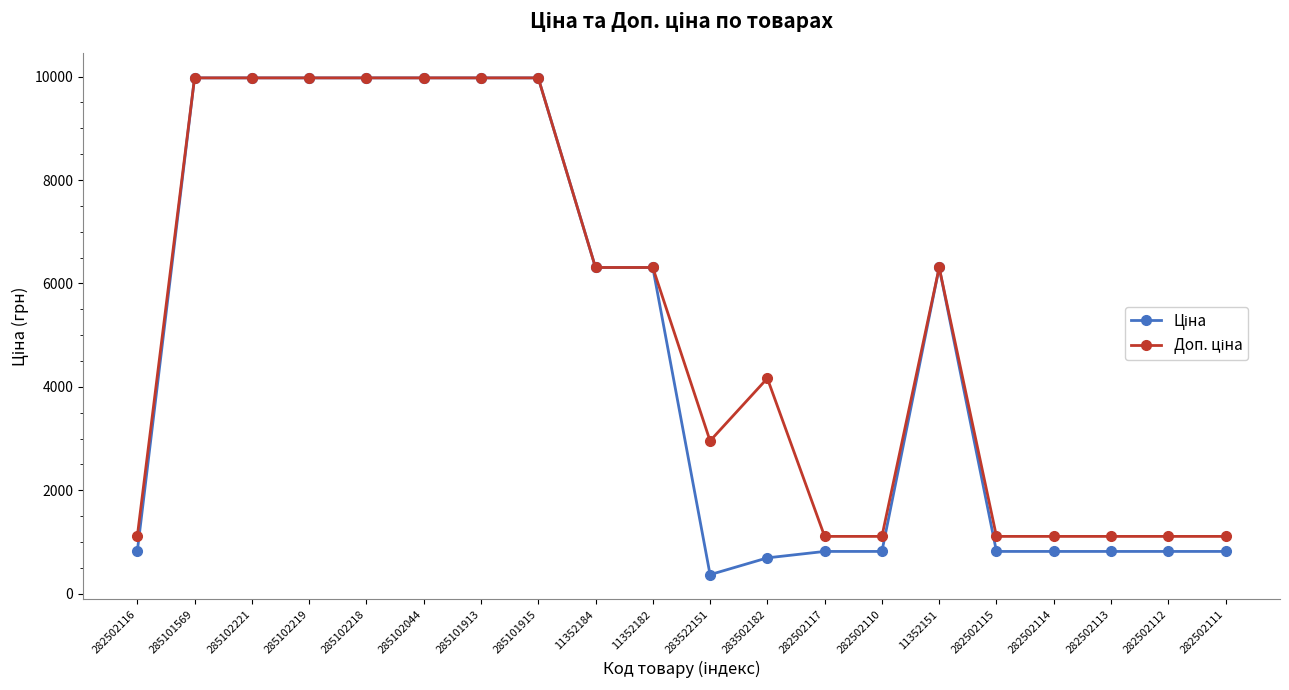

What is the spread (max minus min) of values at 282502114?

290.7